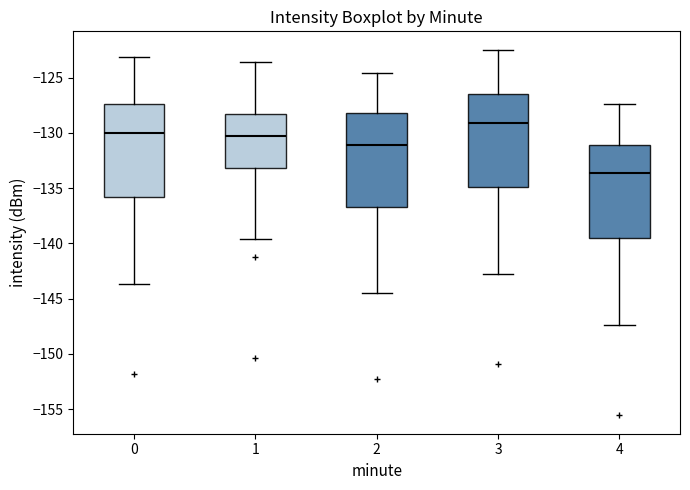

Reading left to right, read every box against the y-axis: the position of its median line, the range the box covers, and the ends of its whiskers. The values are not printed on the chart, so give them approximately, as read against the axis.

0: median -130.0, box -136.0 to -127.5, whiskers -143.5 to -123.0
1: median -130.5, box -133.0 to -128.5, whiskers -139.5 to -123.5
2: median -131.0, box -136.5 to -128.0, whiskers -144.5 to -124.5
3: median -129.0, box -135.0 to -126.5, whiskers -143.0 to -122.5
4: median -133.5, box -139.5 to -131.0, whiskers -147.5 to -127.5